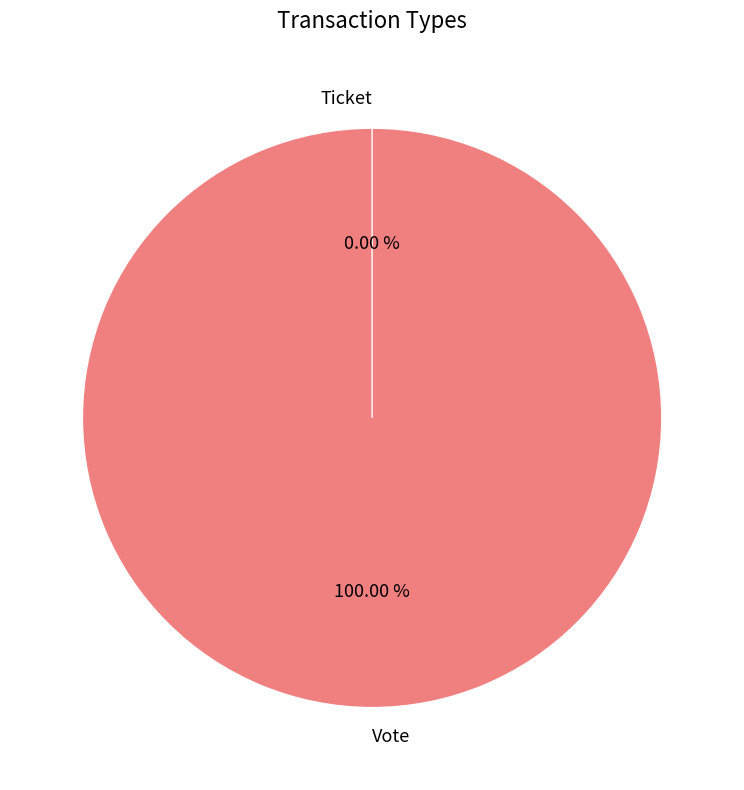

To the nearest percent, what is the difference between the Vote and Ticket slice percentages?

100%